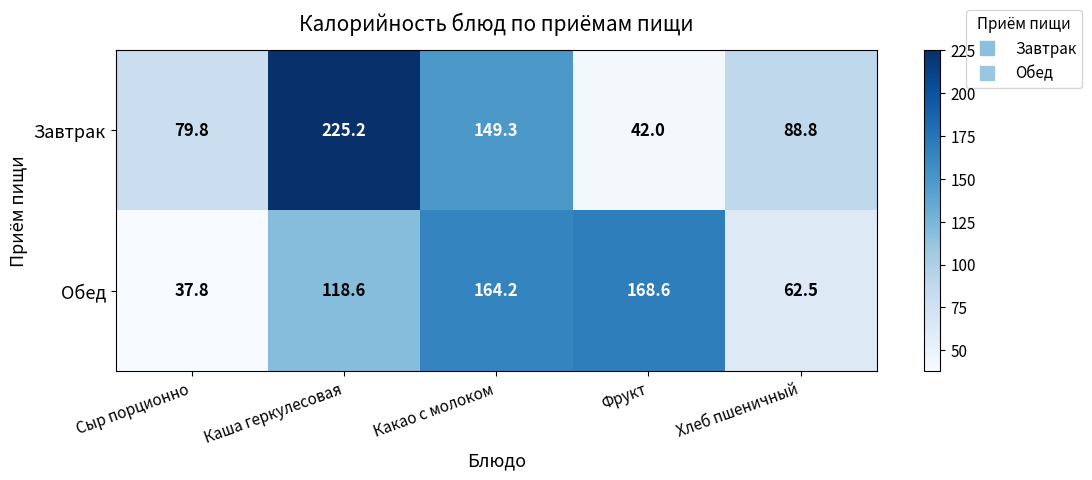

At which category is the sum across all series the highest?

Каша геркулесовая